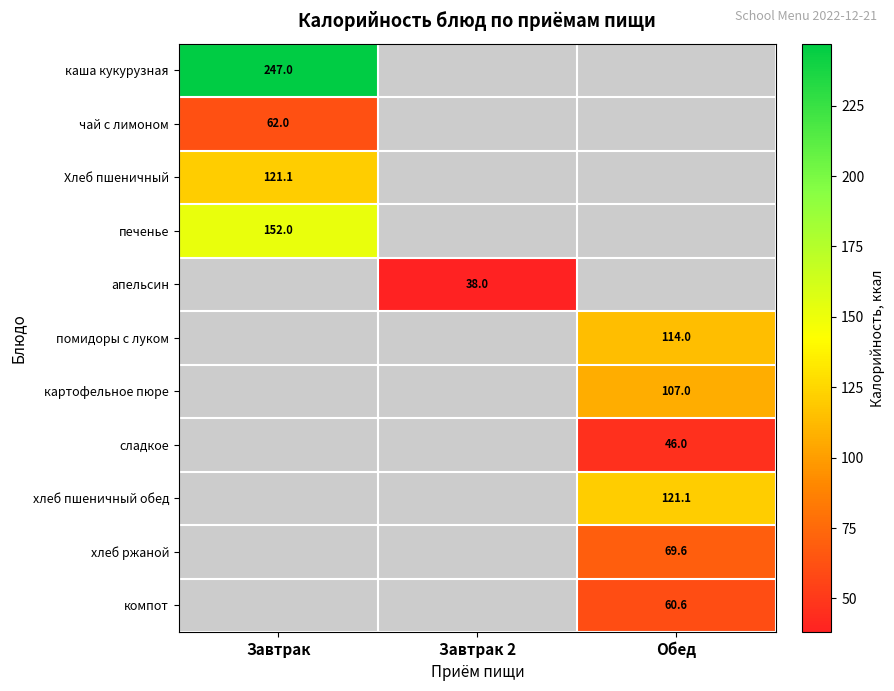

The value of сладкое at Обед is 9.7. True or false?

False